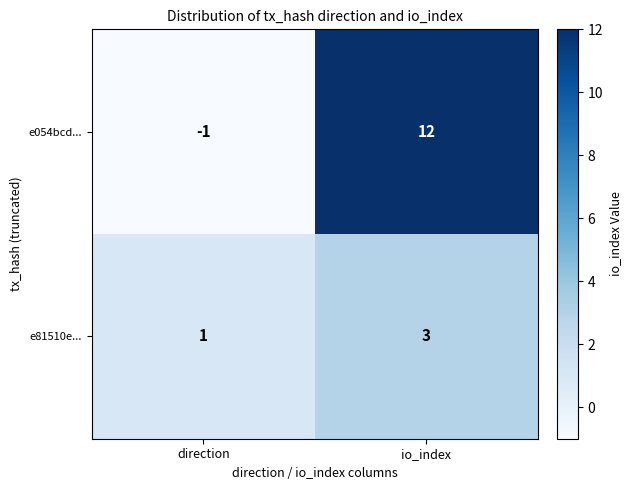

How many series are shown in this chart?

2